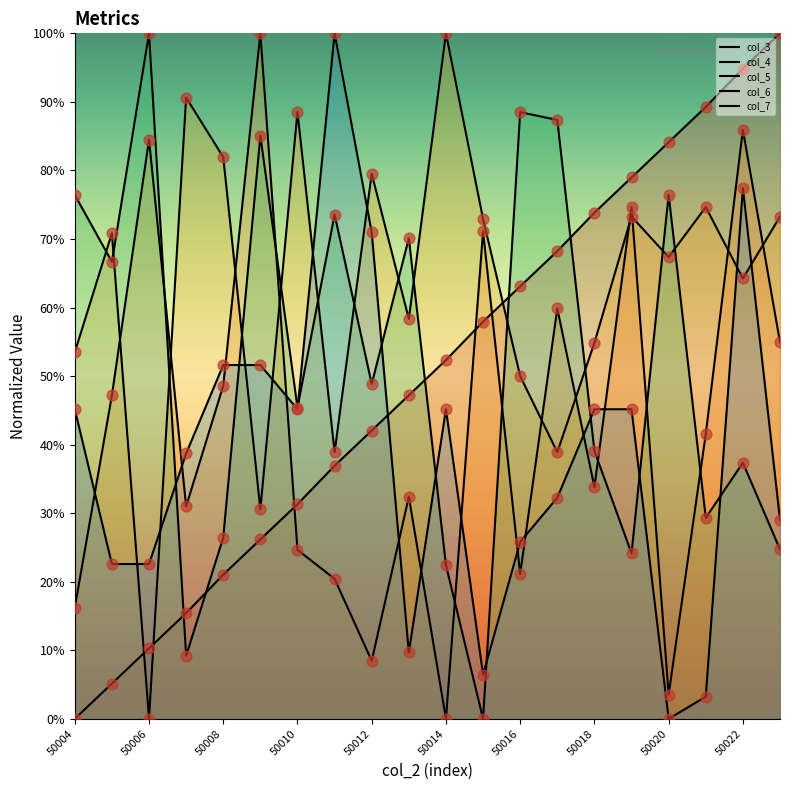

At how many categories does at least one series exceed 50?

20